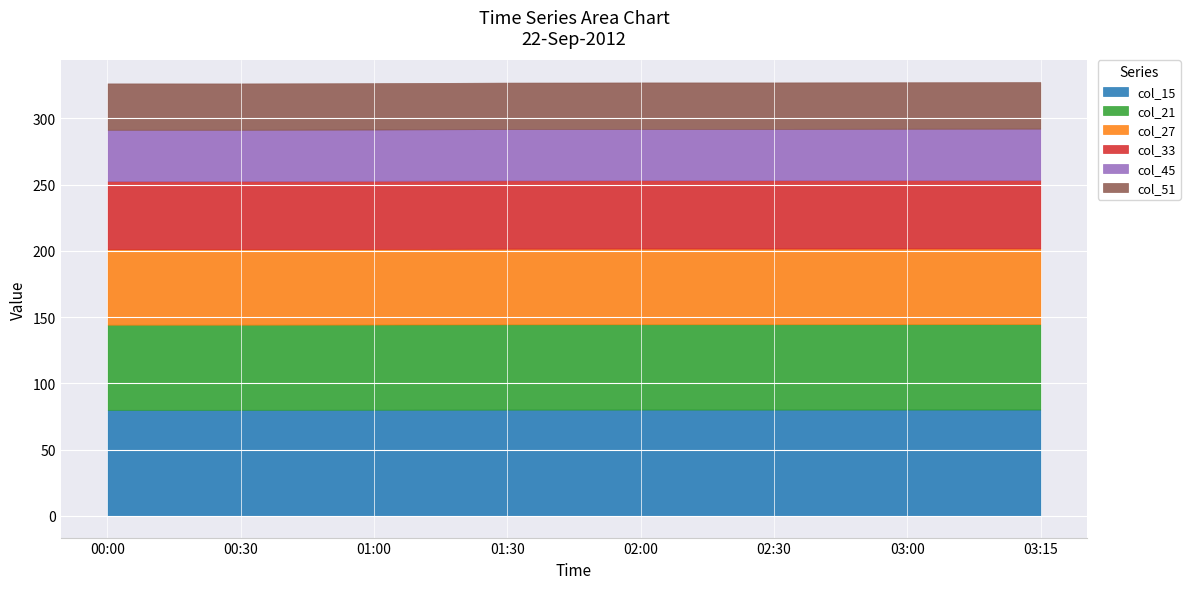

Reading left to right, list all the values displayed in this chart.

col_15: 00:00=80.0	00:30=80.0	01:00=80.1	01:30=80.2	02:00=80.2	02:30=80.2	03:00=80.2	03:15=80.3
col_21: 00:00=64.2	00:30=64.2	01:00=64.3	01:30=64.4	02:00=64.4	02:30=64.4	03:00=64.4	03:15=64.4
col_27: 00:00=57.0	00:30=57.0	01:00=57.0	01:30=57.1	02:00=57.1	02:30=57.1	03:00=57.1	03:15=57.2
col_33: 00:00=51.5	00:30=51.5	01:00=51.5	01:30=51.6	02:00=51.6	02:30=51.6	03:00=51.6	03:15=51.6
col_45: 00:00=38.6	00:30=38.6	01:00=38.6	01:30=38.7	02:00=38.7	02:30=38.7	03:00=38.7	03:15=38.7
col_51: 00:00=35.0	00:30=35.0	01:00=35.0	01:30=35.0	02:00=35.0	02:30=35.0	03:00=35.1	03:15=35.1